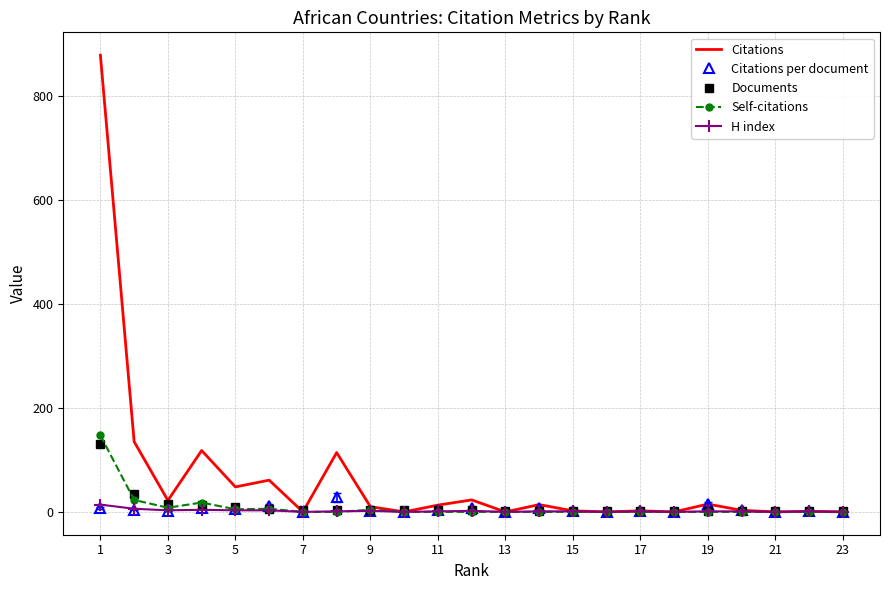

Which series has the widest spread of values?

Citations